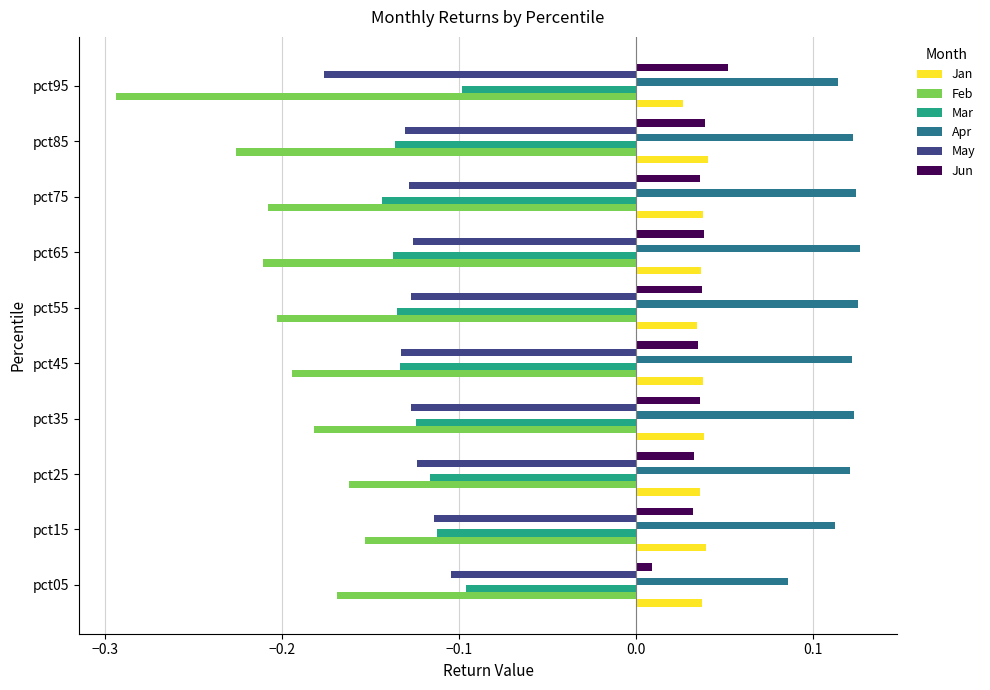

Which series has the largest total across all categories?

Apr